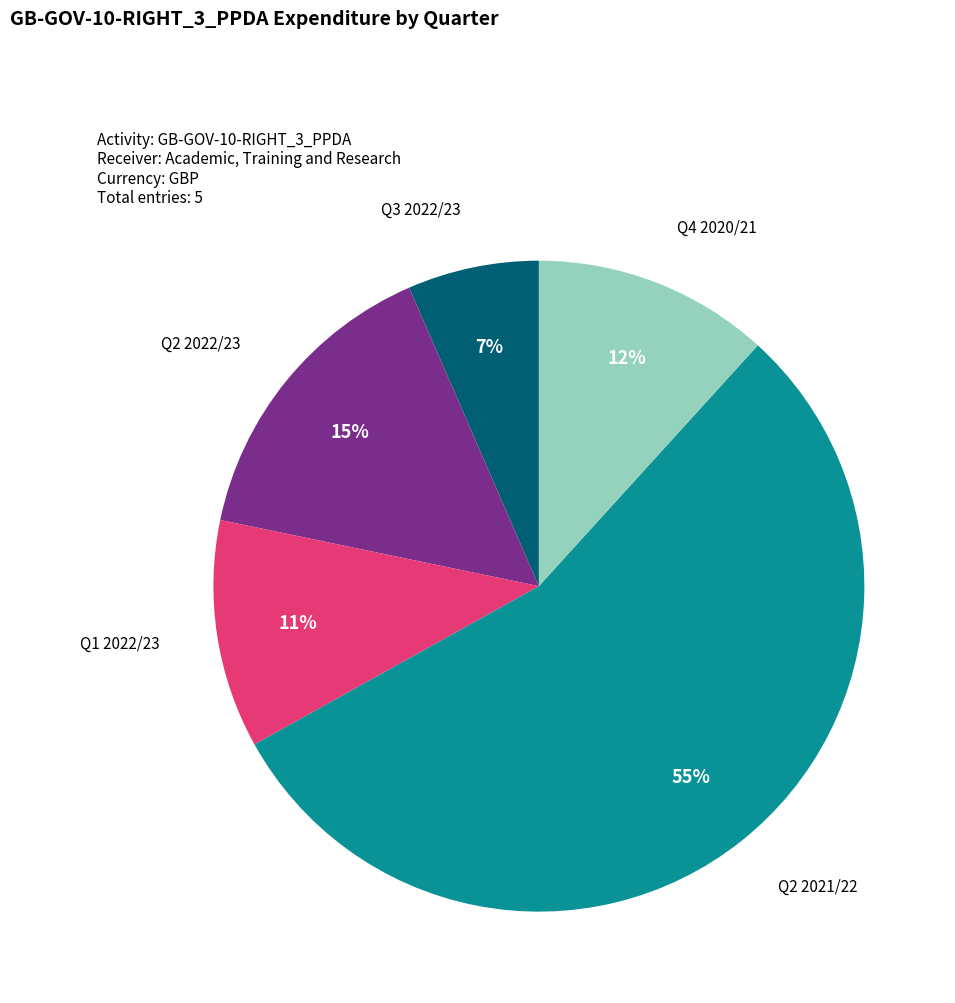

Does any single category account for the majority?

Yes